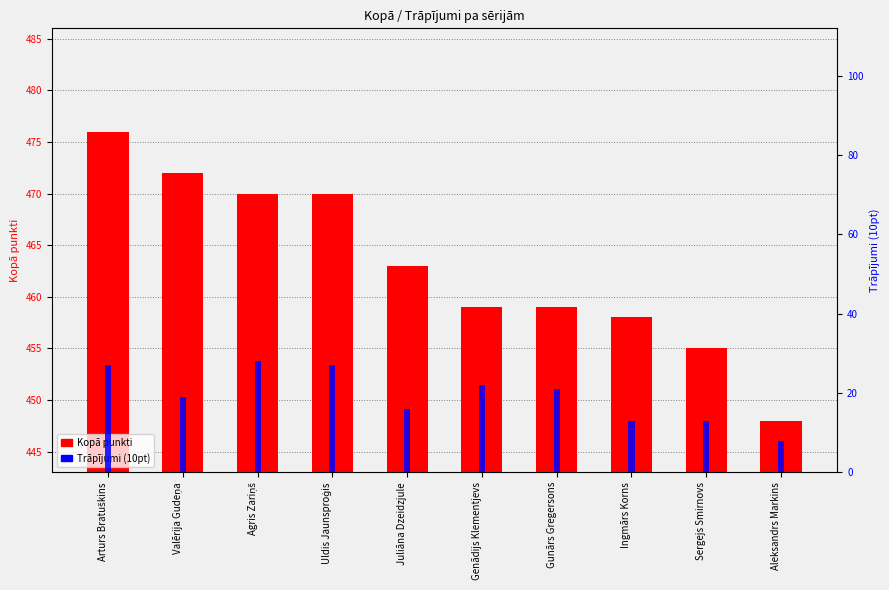

How many bars are there in each group?

2